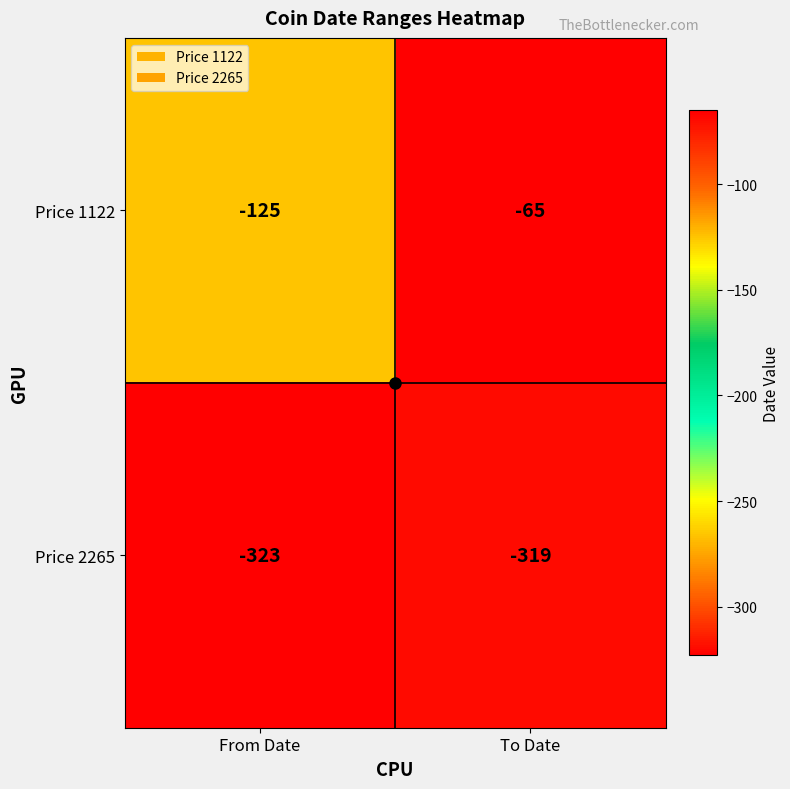

What is the spread (max minus min) of values at To Date?

254